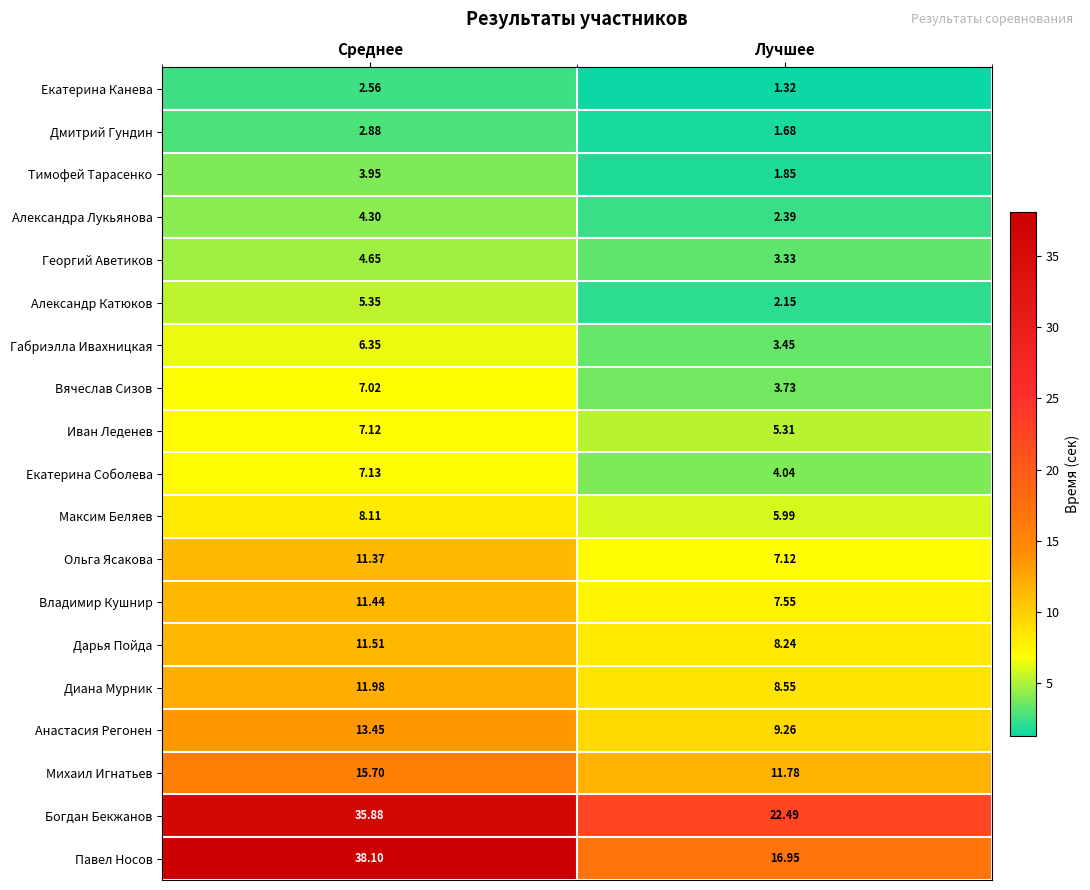

Which series changed the most between Среднее and Лучшее?

Павел Носов